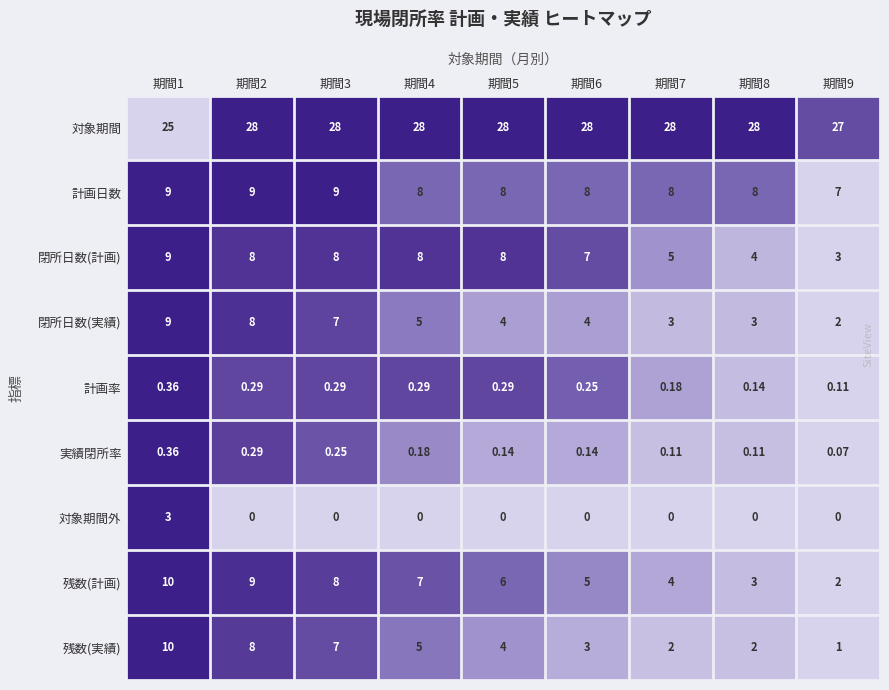

Which series has the largest total across all categories?

対象期間